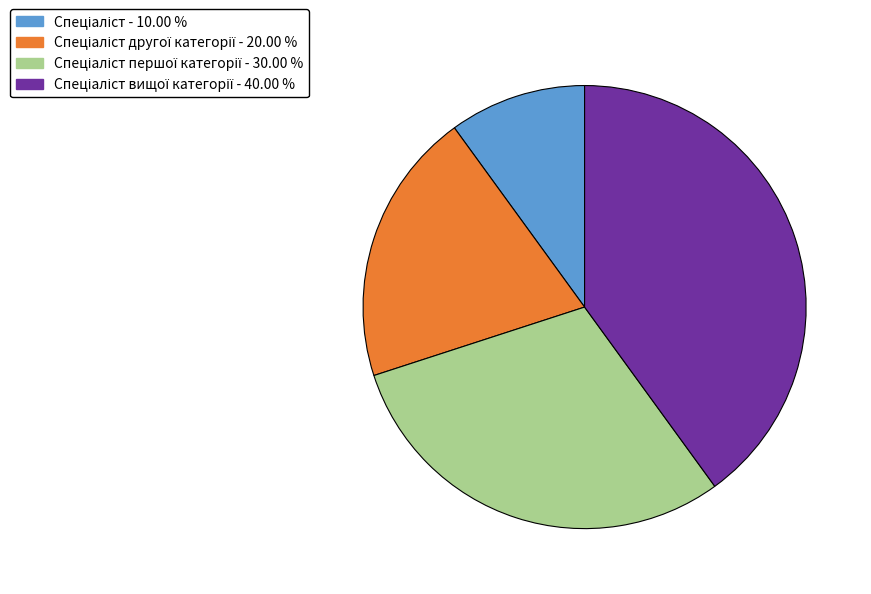

Is there any slice that represents more than half of the pie?

No